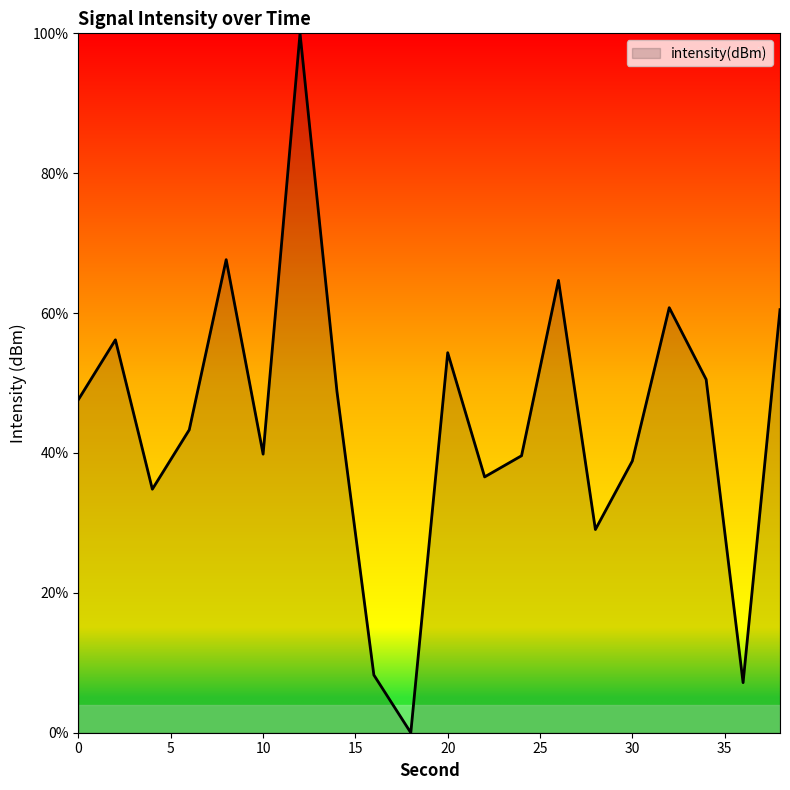

How many values are below 47?

10